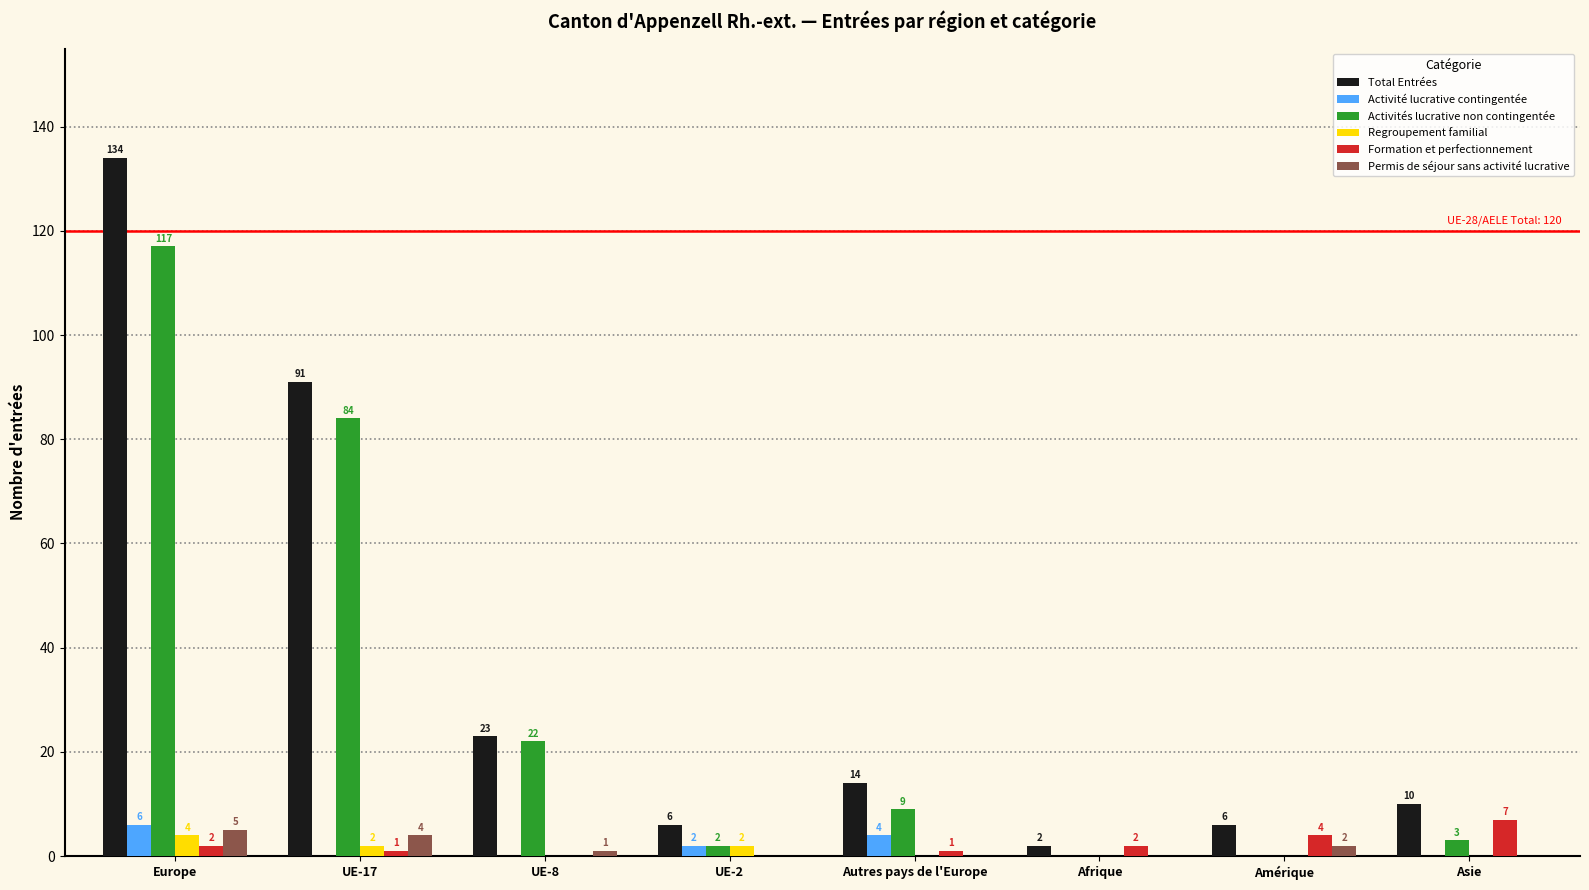

The Activités lucrative non contingentée series shows 3 at Asie. True or false?

True